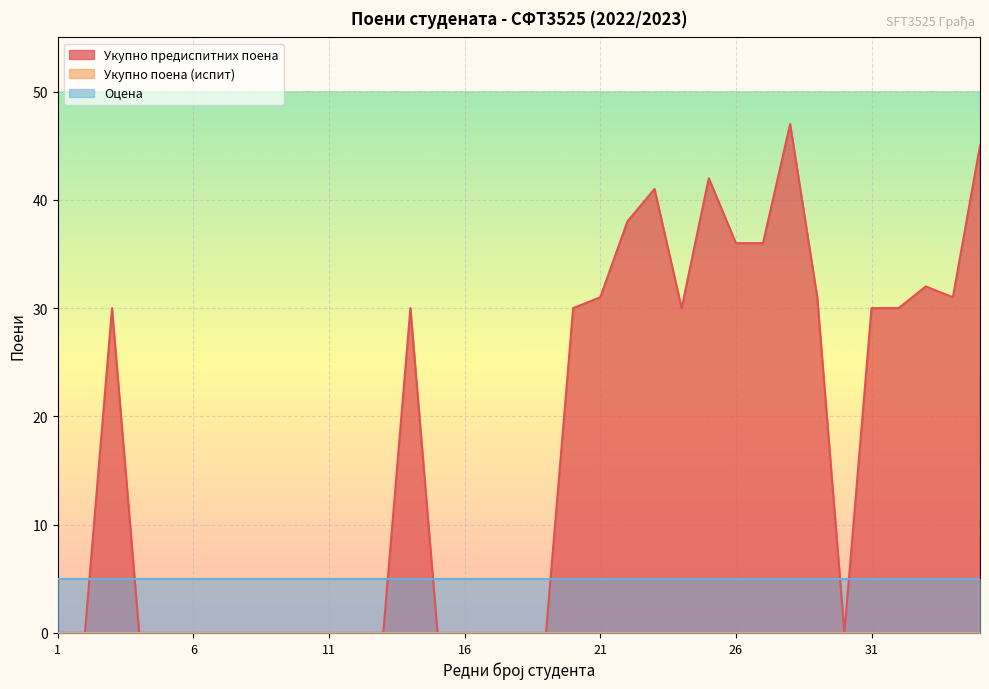

What is the sum of all Укупно предиспитних поена values?

590